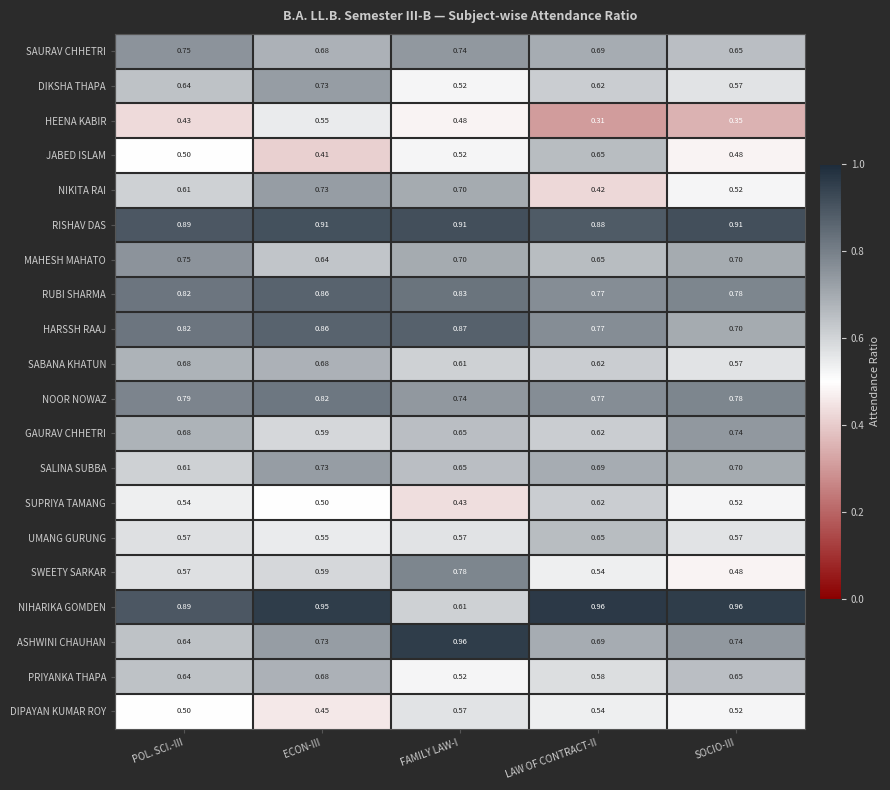

Which series has the widest spread of values?

NIHARIKA GOMDEN